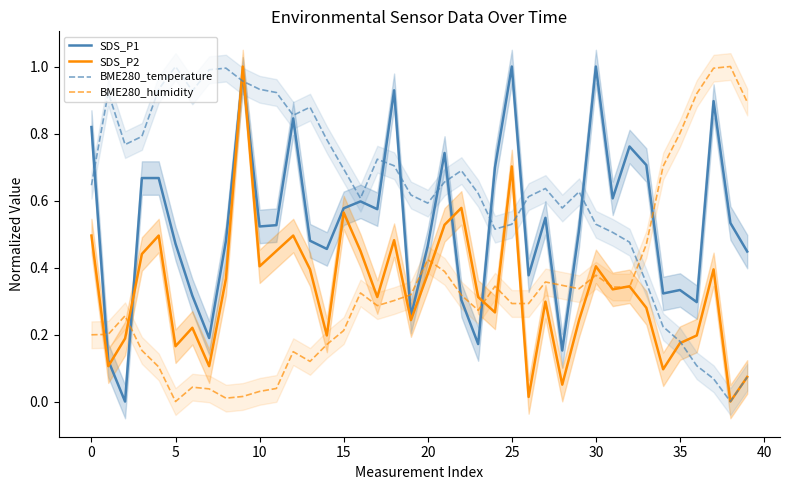

What are all the series names shown in the legend?

SDS_P1, SDS_P2, BME280_temperature, BME280_humidity